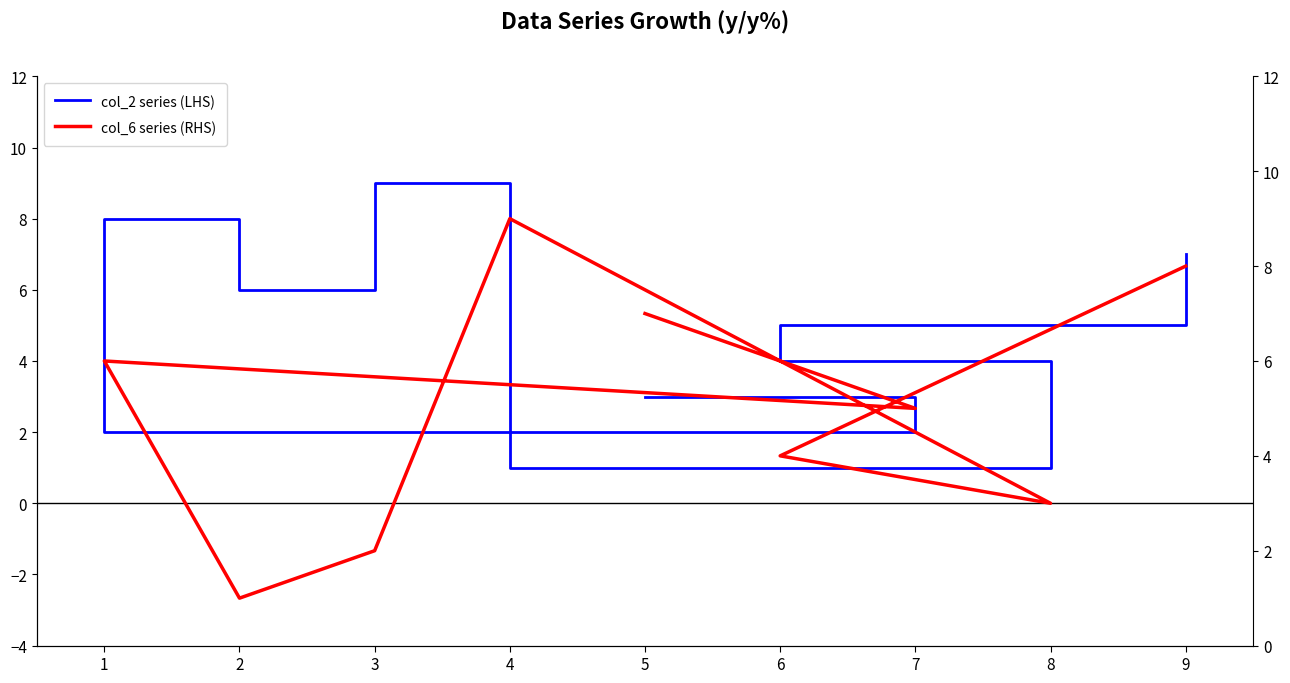

How many distinct data groups are displayed?

2